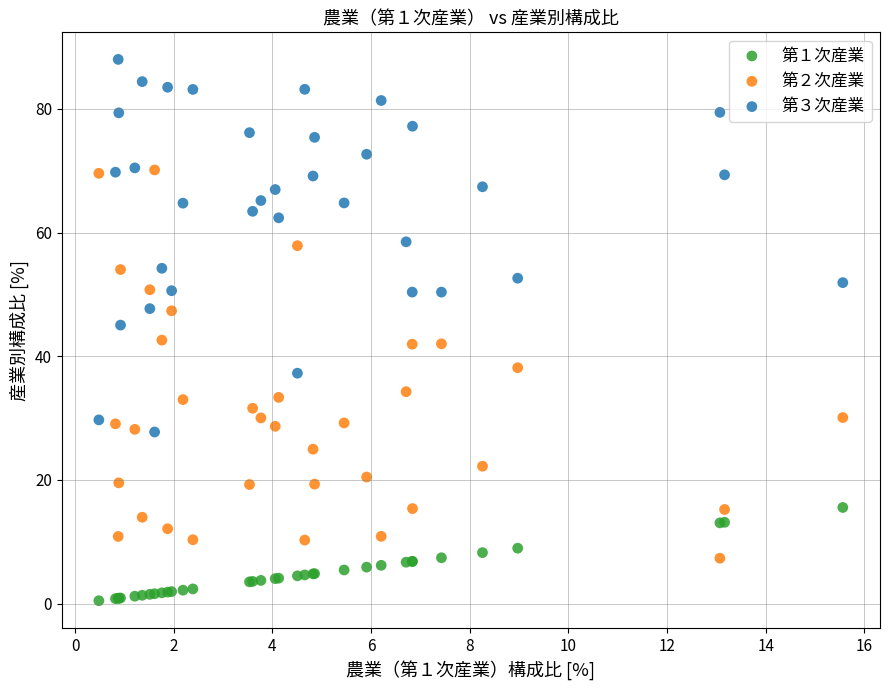

What are all the series names shown in the legend?

第１次産業, 第２次産業, 第３次産業